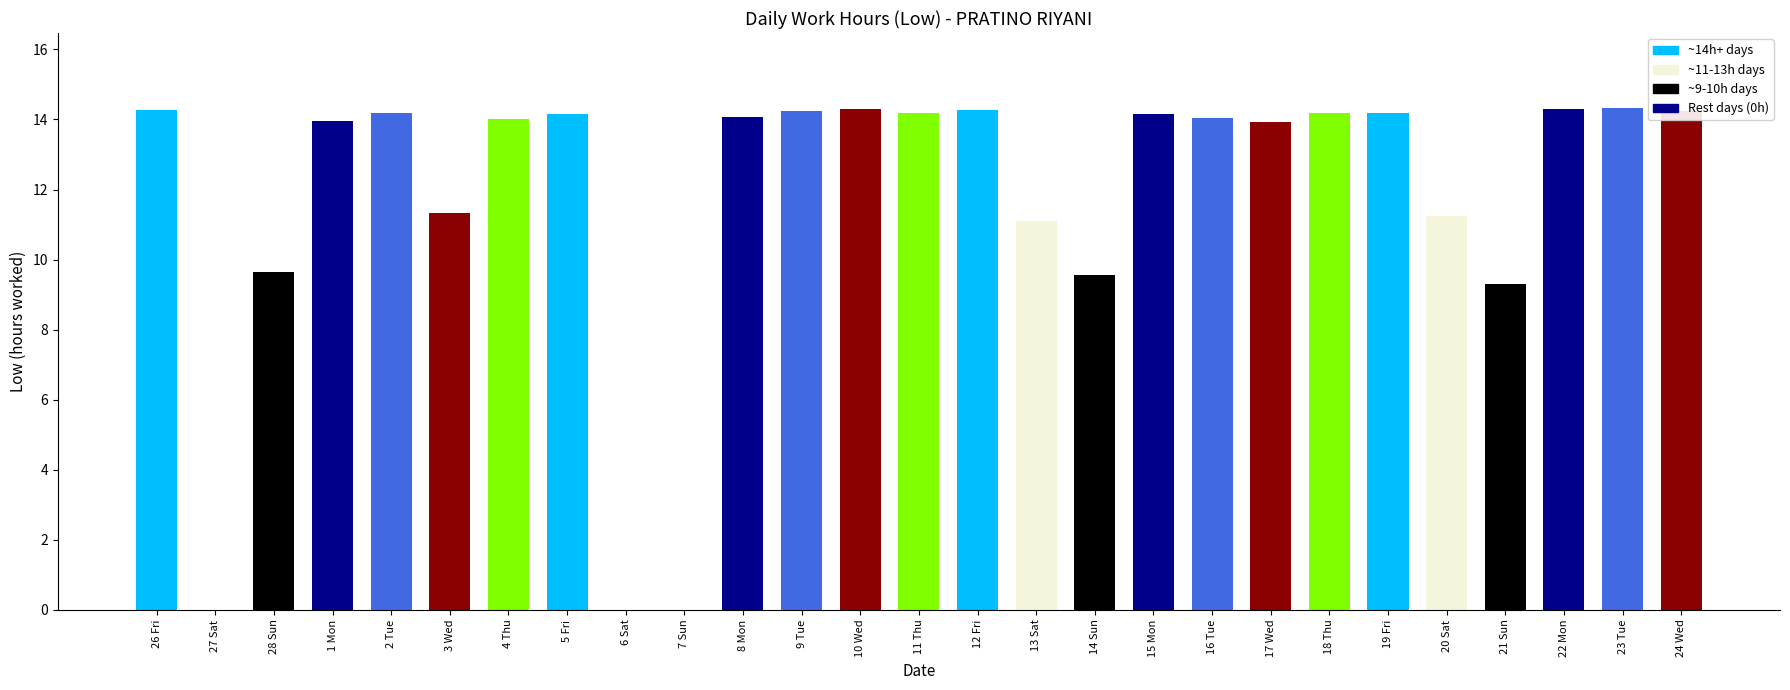

True or false: the data shows 14.3 at 22 Mon.

True